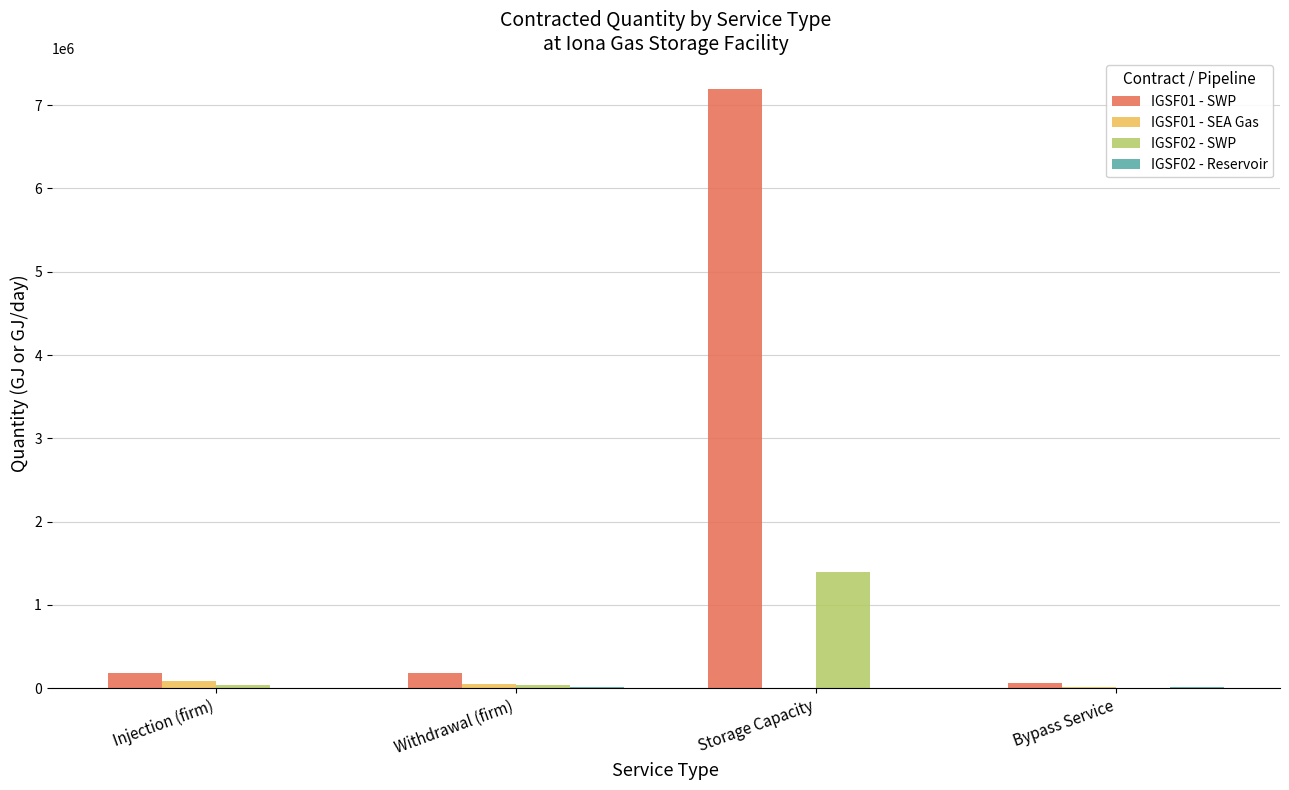

Which series changed the most between Storage Capacity and Bypass Service?

IGSF01 - SWP